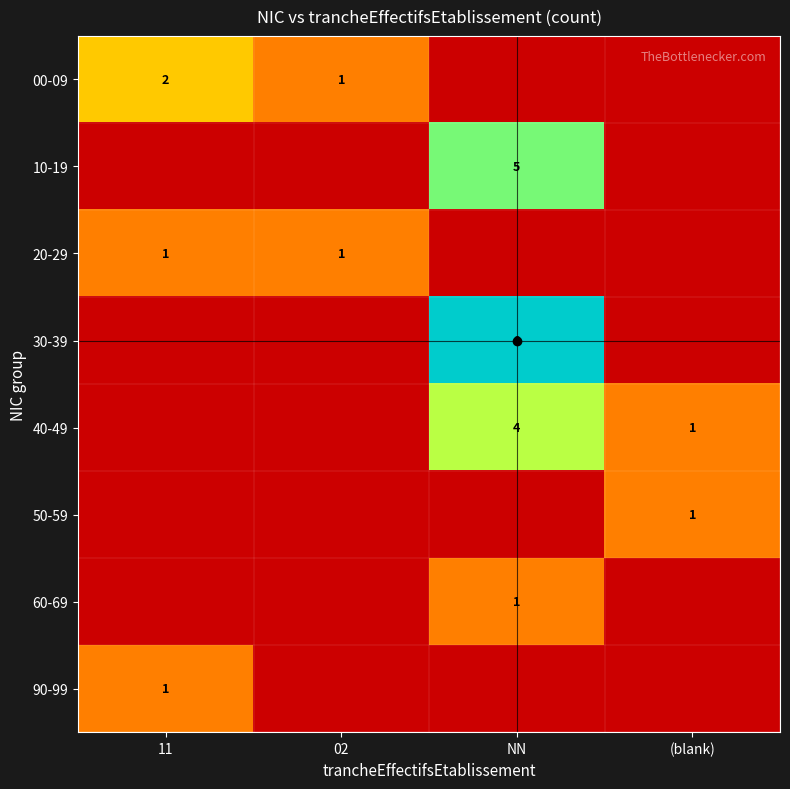

What is the sum of the 90-99 values at 11 and 02?

1